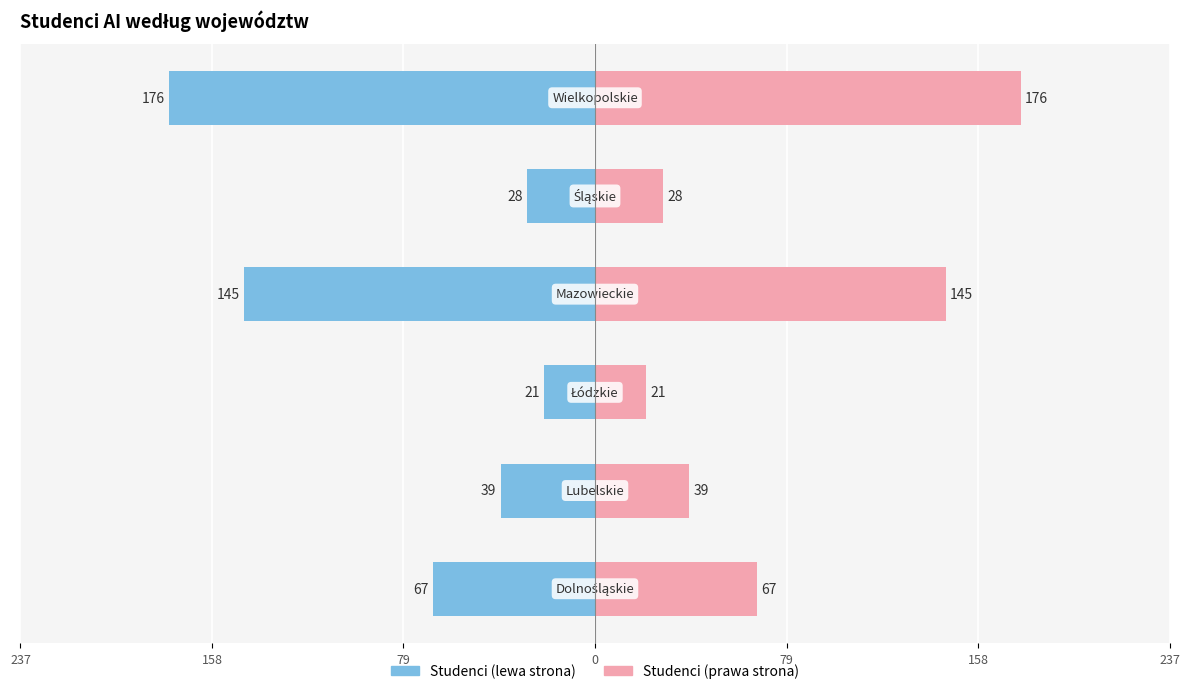

What is the average value of the Studenci (lewa strona) series?

-79